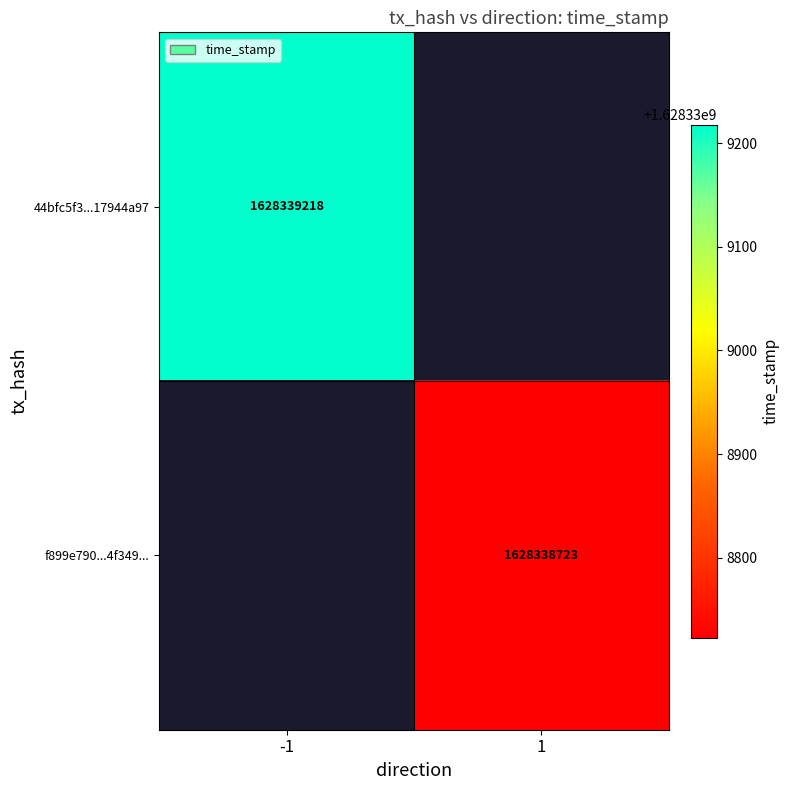

Which series has the largest total across all categories?

44bfc5f3f9b06868340dcb30b74783a17944a97